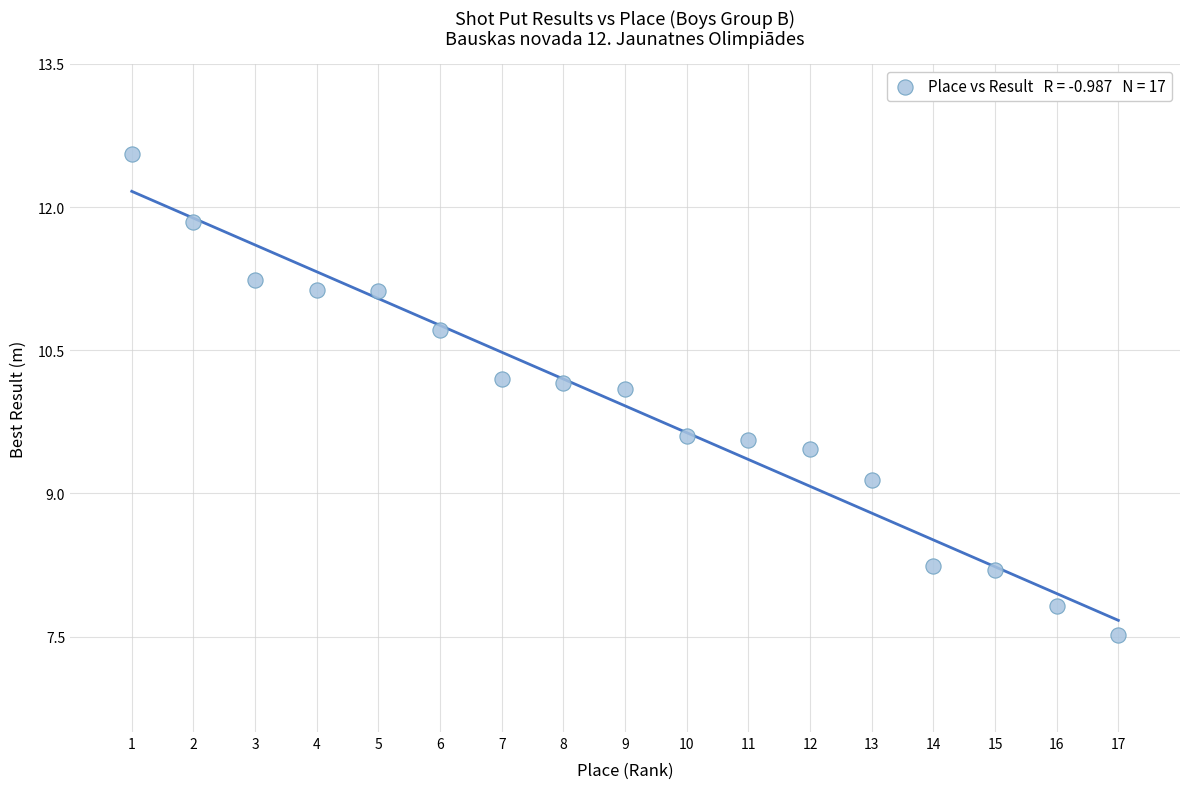

What Y value in the scatter plot is closest to 10?

10.1